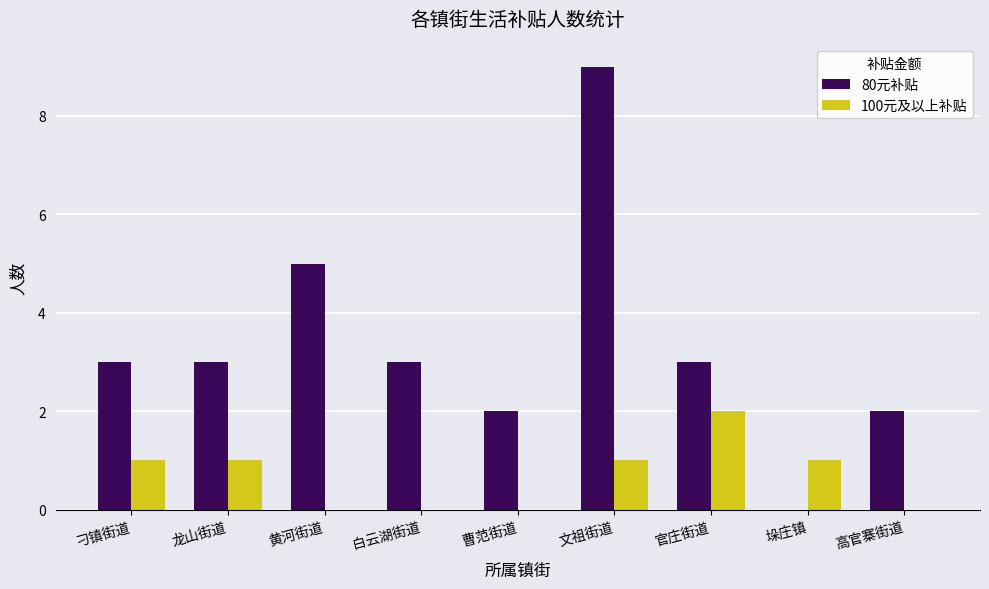

Between 曹范街道 and 官庄街道, which series saw the biggest shift?

100元及以上补贴